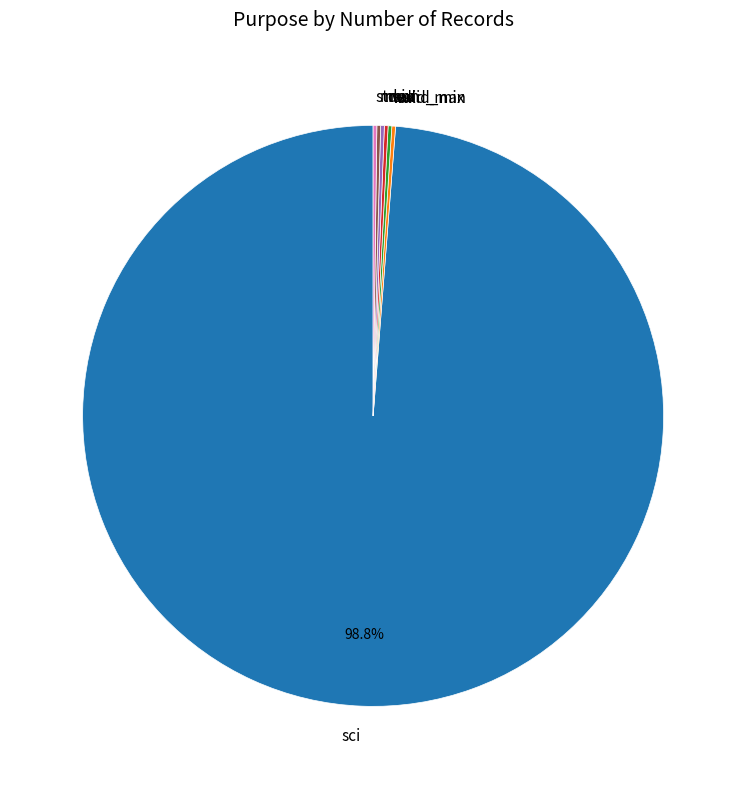

Which slice is the largest?

sci